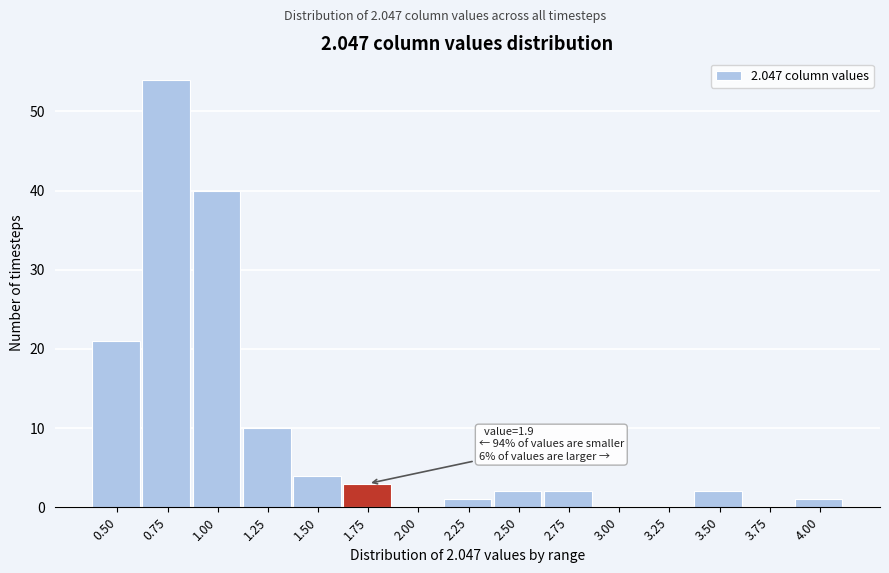

Reading left to right, list all the values displayed in this chart.

0.50=21	0.75=54	1.00=40	1.25=10	1.50=4	1.75=3	2.00=0	2.25=1	2.50=2	2.75=2	3.00=0	3.25=0	3.50=2	3.75=0	4.00=1